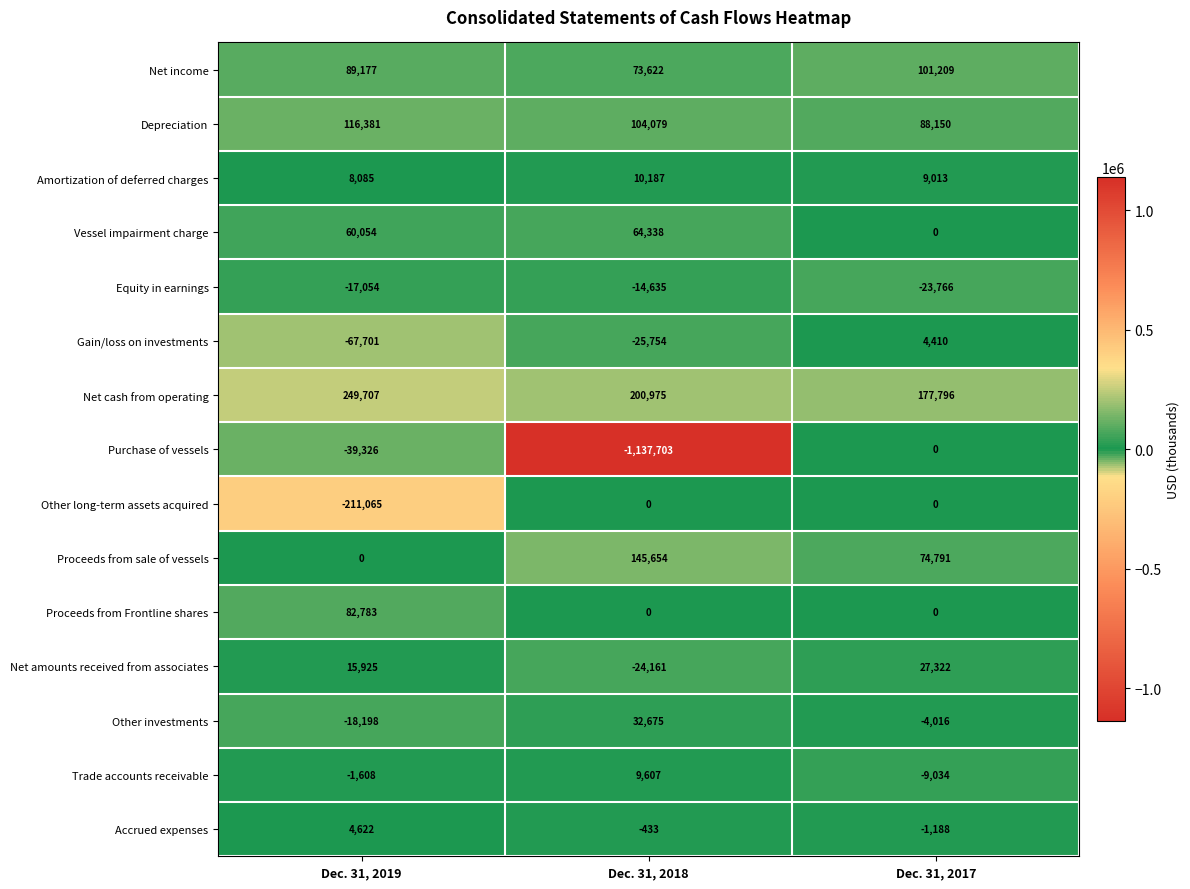

What is the total value across all series at Dec. 31, 2018?

-561549